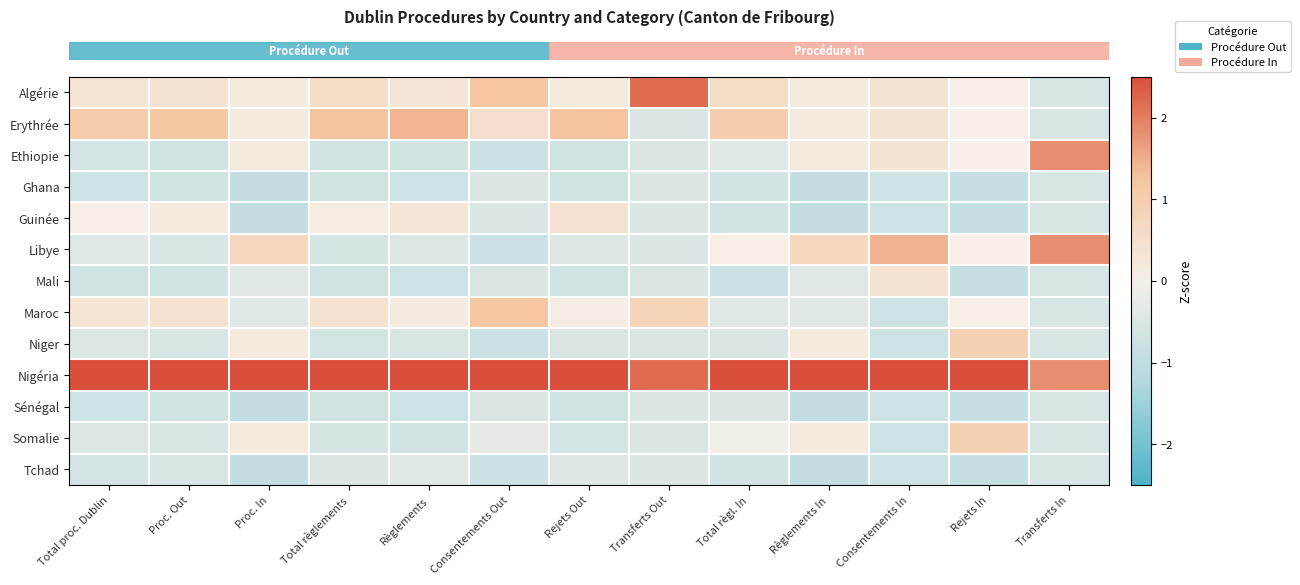

Which series has the widest spread of values?

row_0